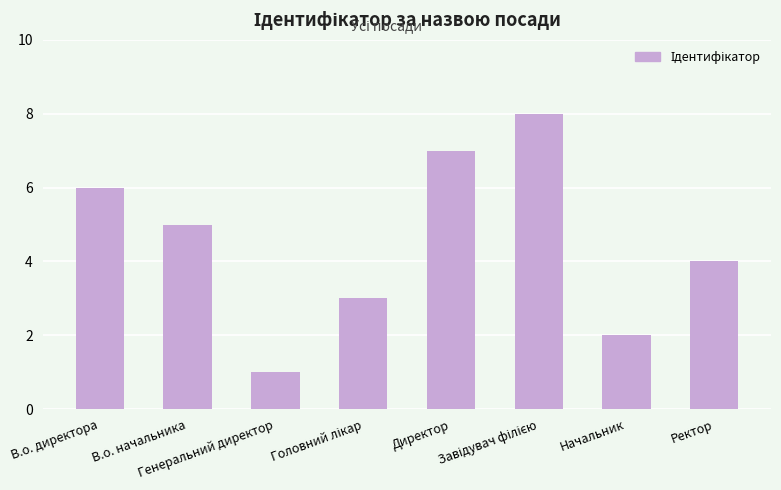

What position from the right is Директор?

4